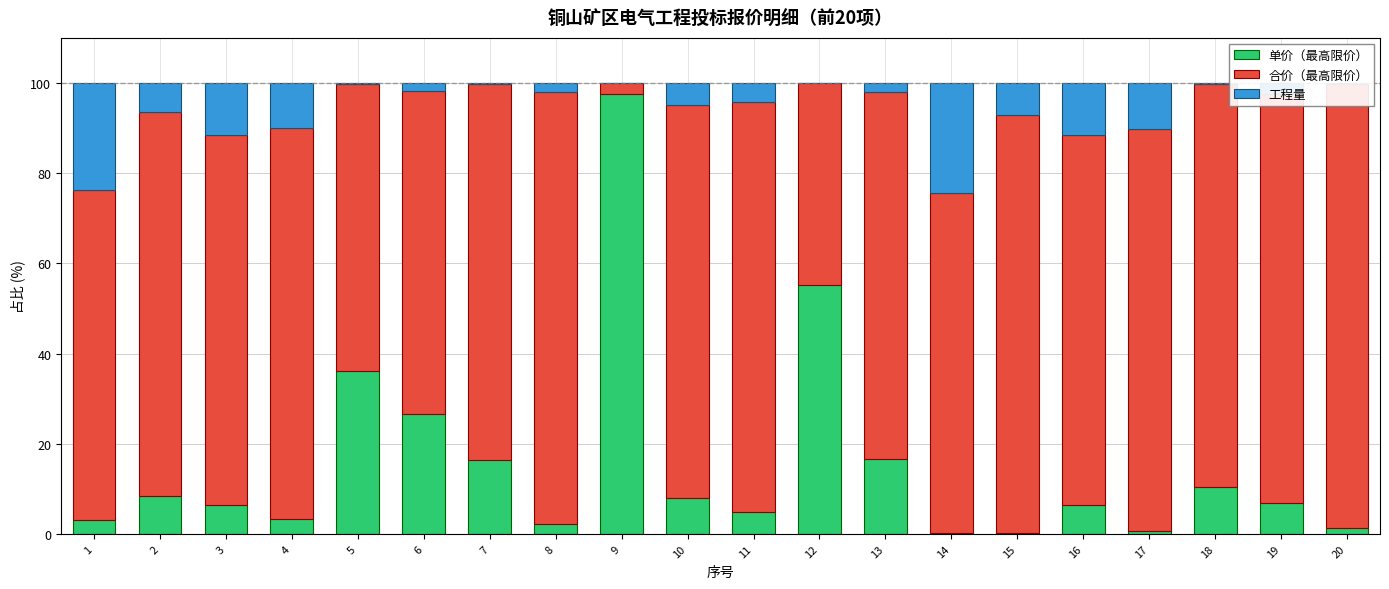

The 合价（最高限价） series shows 133.3 at 3. True or false?

False